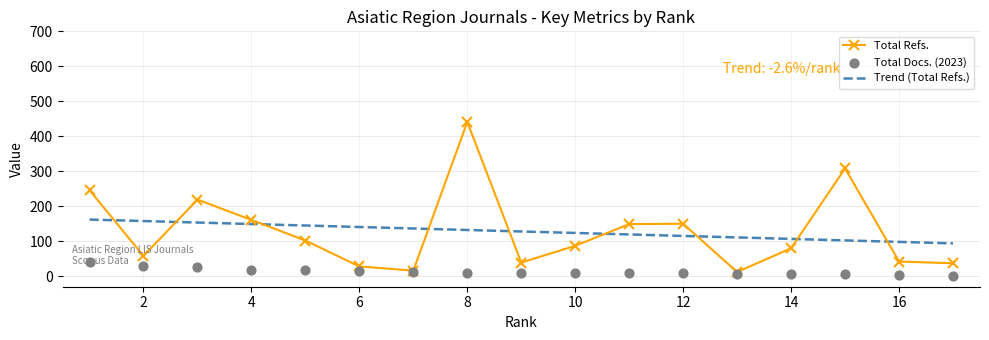

Which series has the largest total across all categories?

Total Refs.